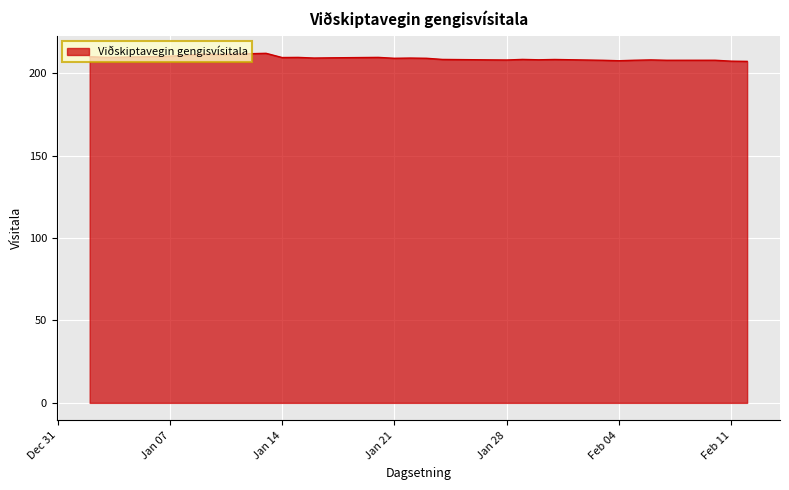

What is the maximum value shown in the chart?

212.1